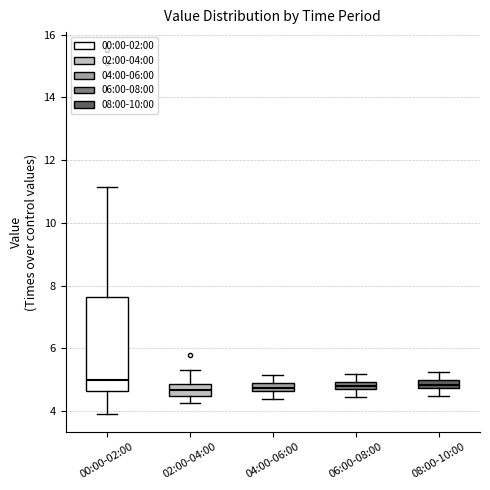

Comparing the boxes themselves (not the whiskers), which one is the tallest?

00:00-02:00